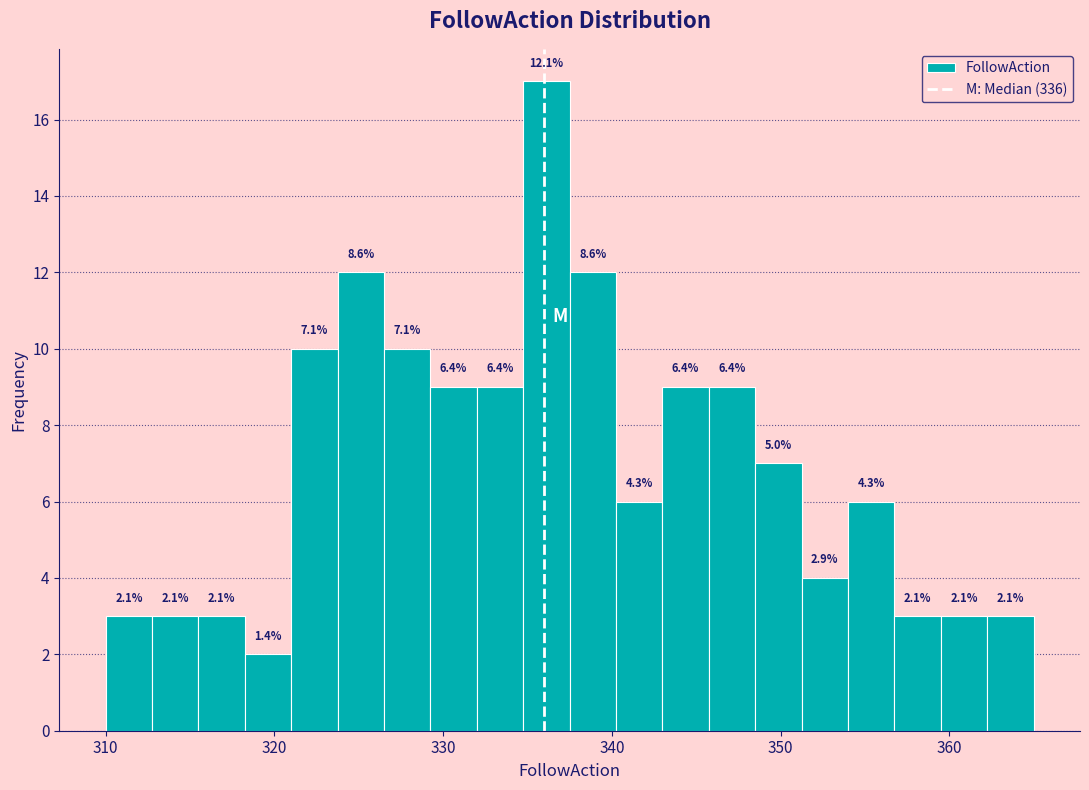

Read against the x-axis, roughly where is the centre of the tallest bar?

336